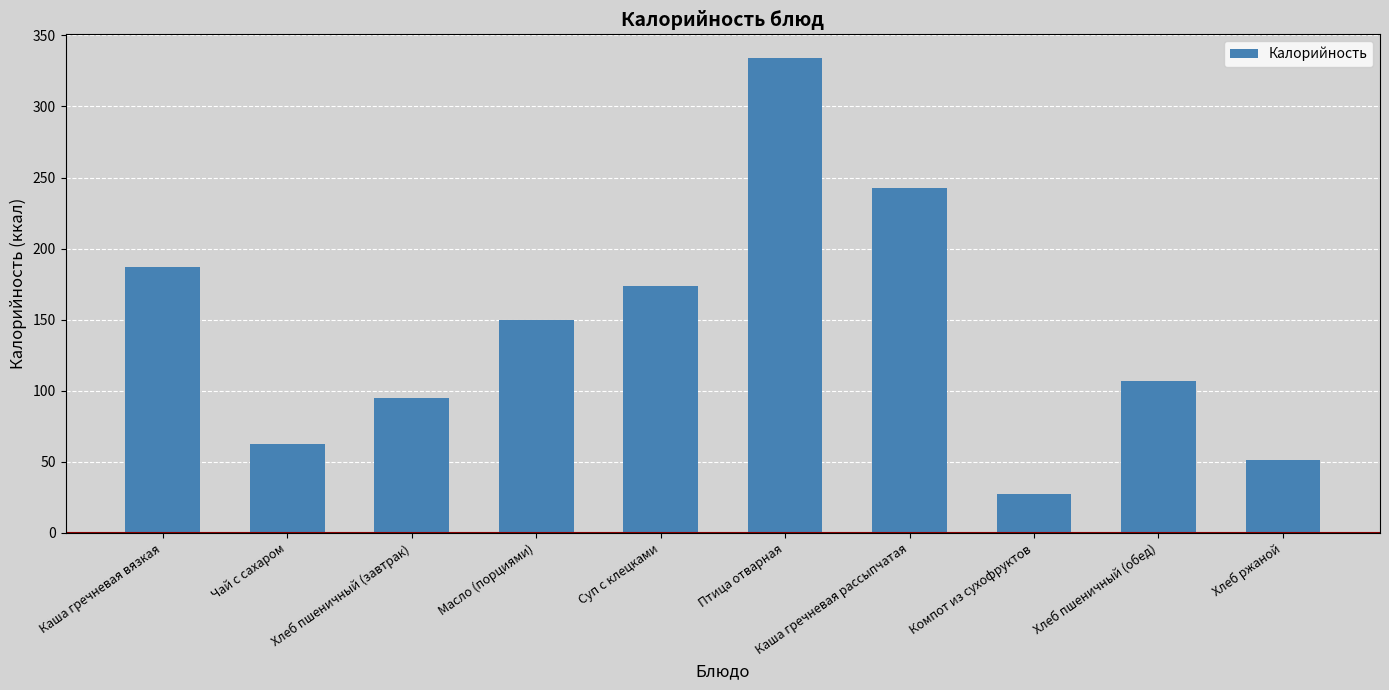

List the labels in order of value, smallest first.

Компот из сухофруктов, Хлеб ржаной, Чай с сахаром, Хлеб пшеничный (завтрак), Хлеб пшеничный (обед), Масло (порциями), Суп с клецками, Каша гречневая вязкая, Каша гречневая рассыпчатая, Птица отварная